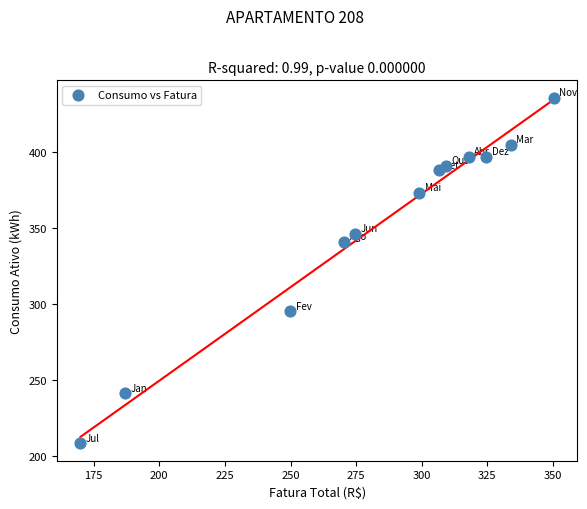

What is the average Y value?

352